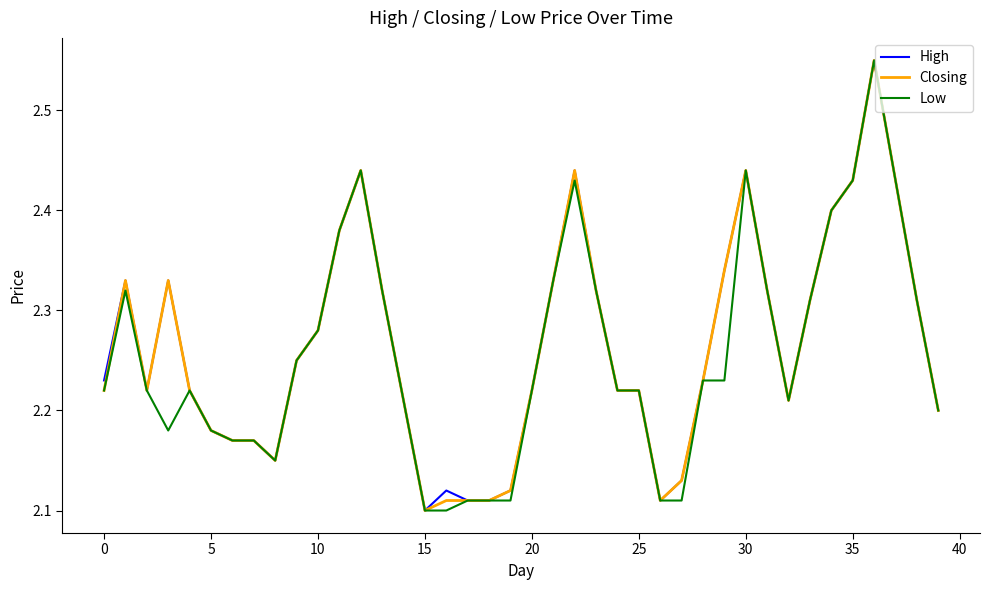

At which label is Closing closest to 2?

15